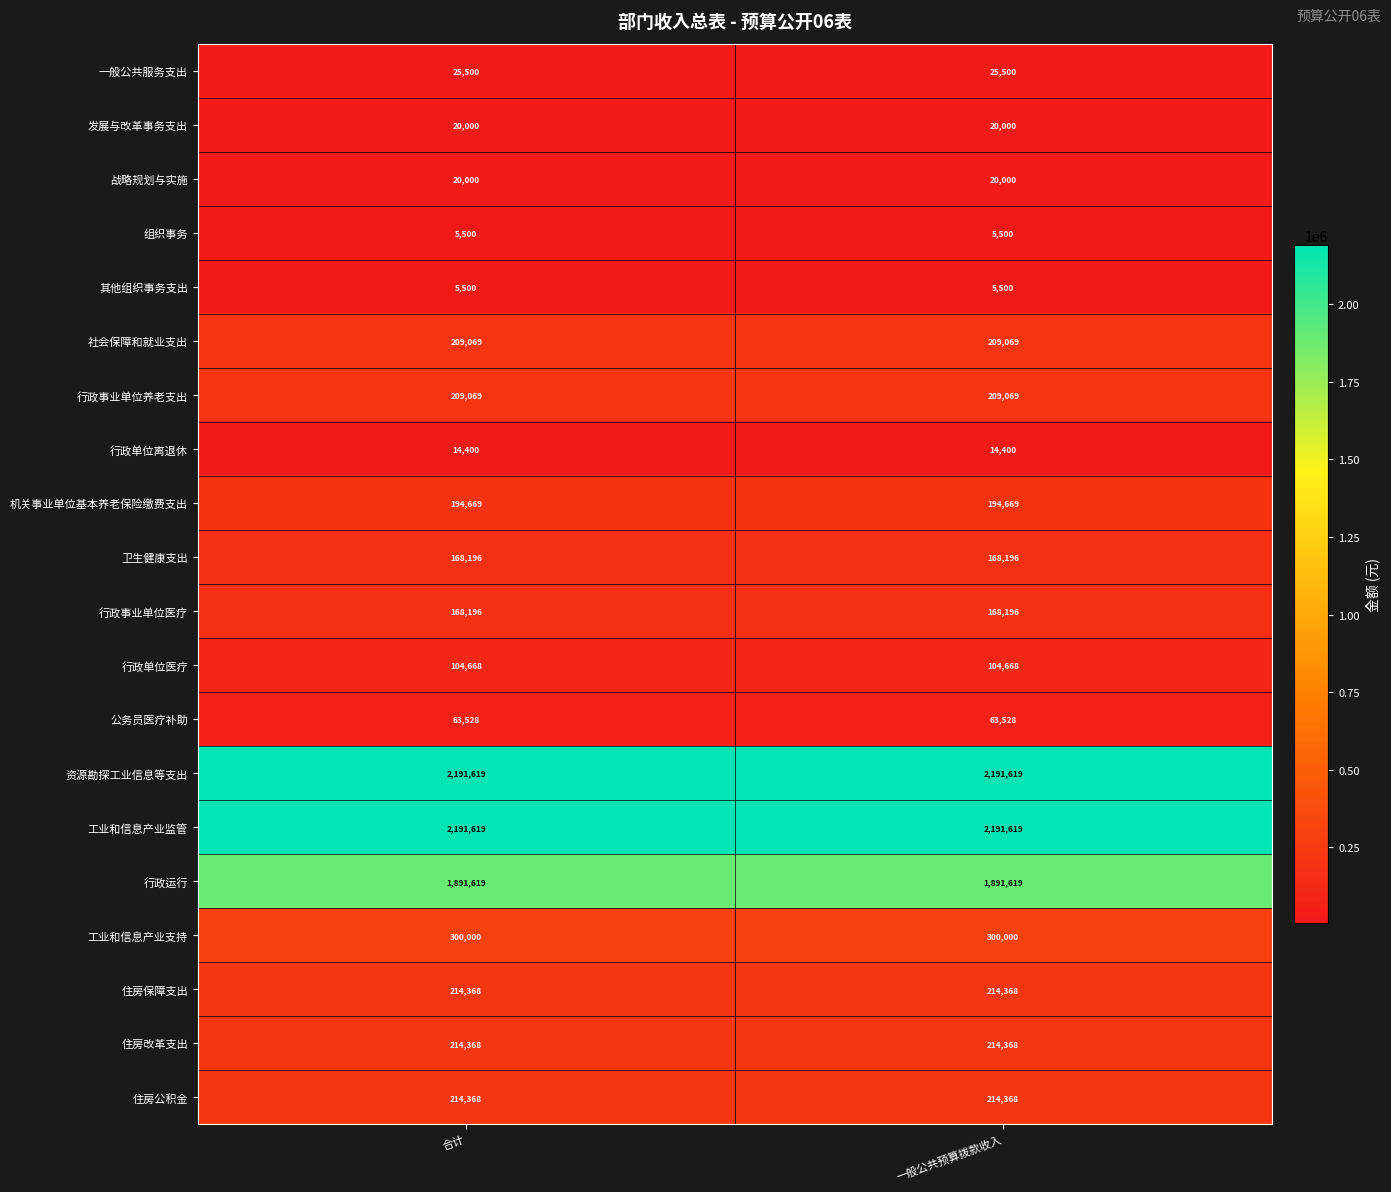

True or false: 工业和信息产业支持 has a value of 442963 at 合计.

False